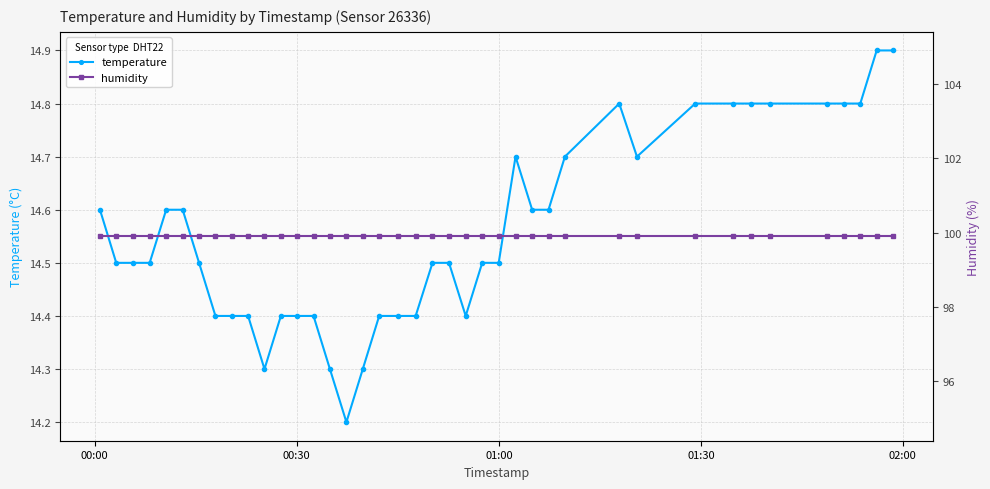

What is the highest value of the temperature series?

14.9